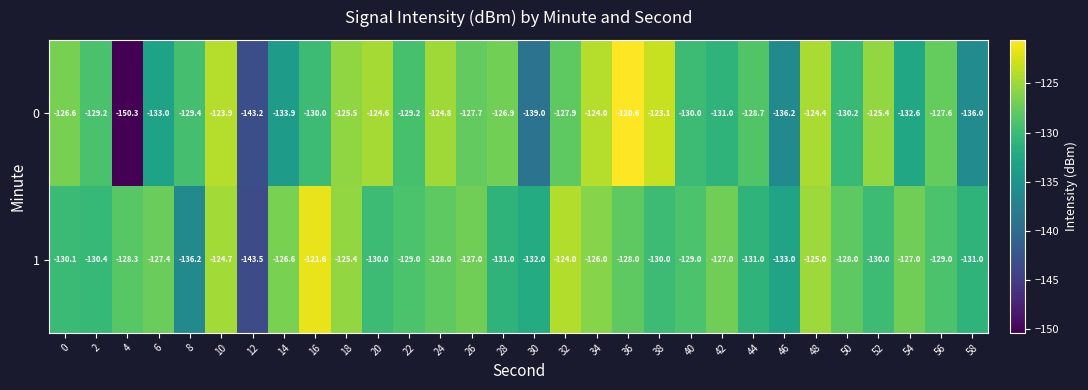

Read the 0 value at 20.

-124.6